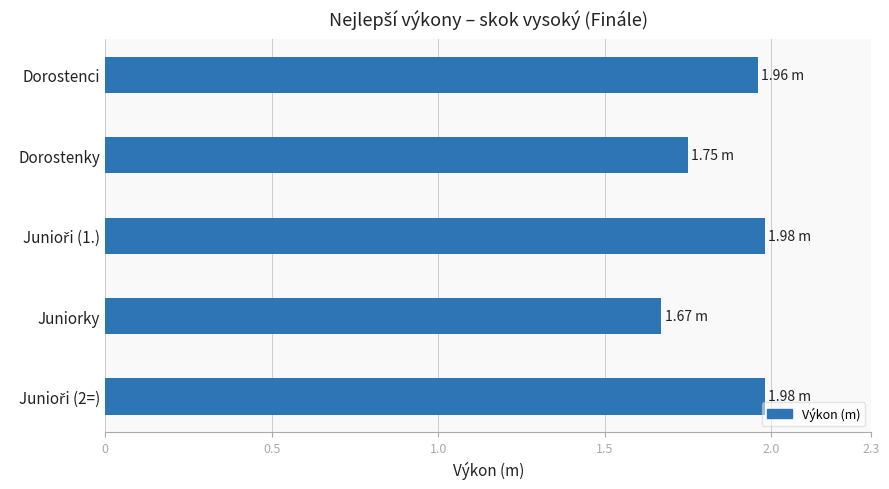

What is the label of the 4th bar from the top?

Juniorky